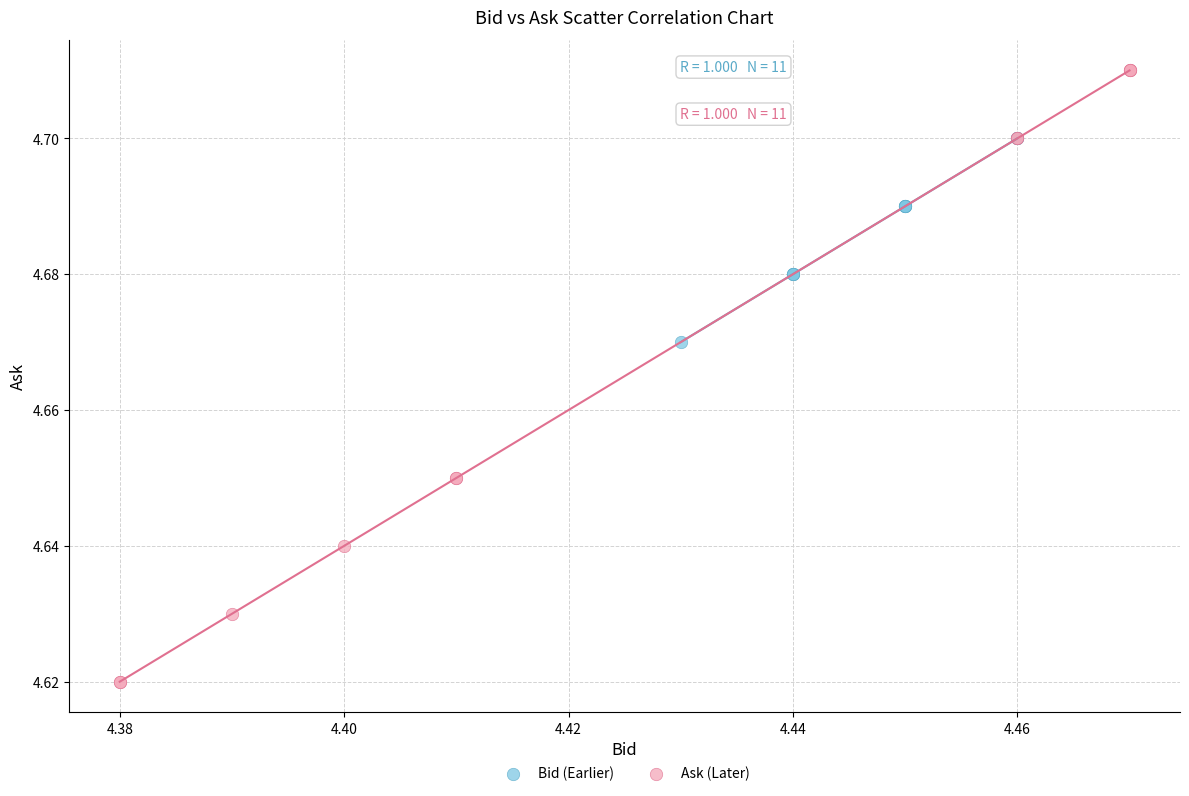

Which series reaches the minimum Y coordinate?

Ask (Later)